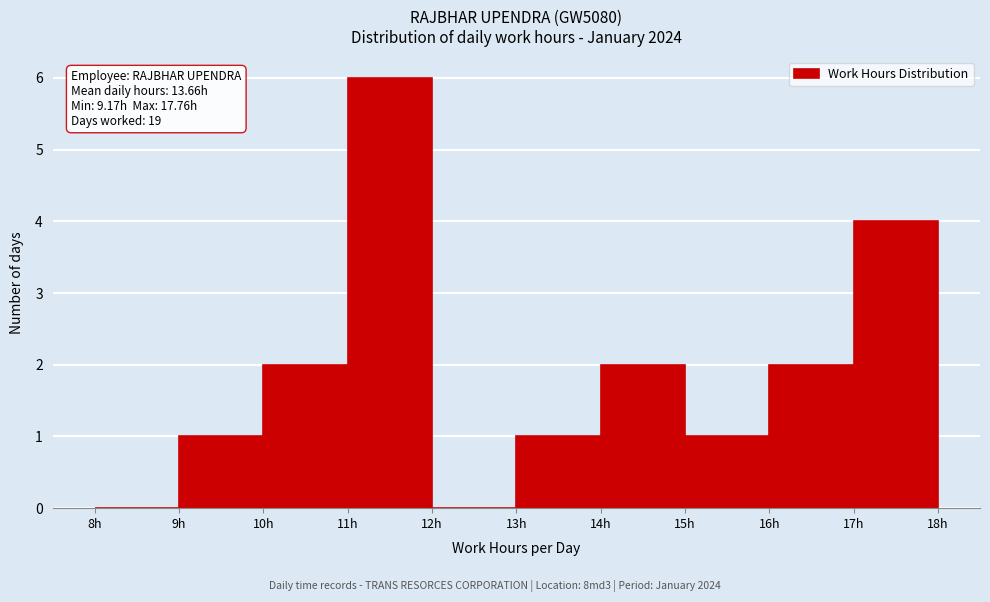

Which range on the x-axis has the tallest bar?

11 to 12